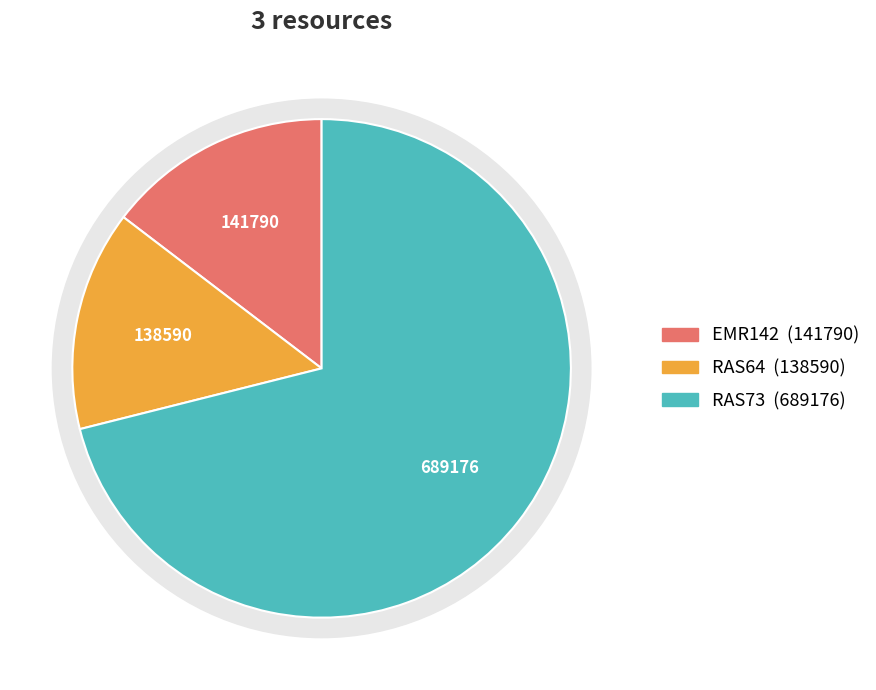

Is there any slice that represents more than half of the pie?

Yes